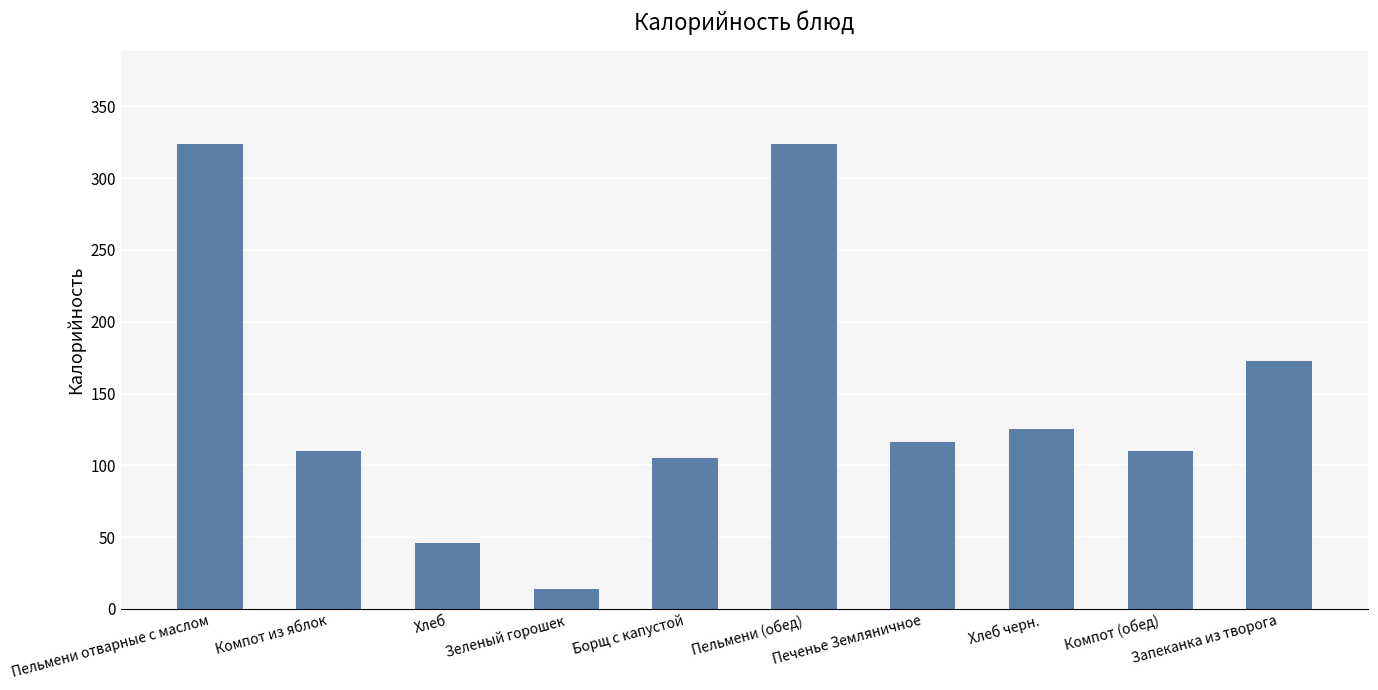

How many values are below 116?

5